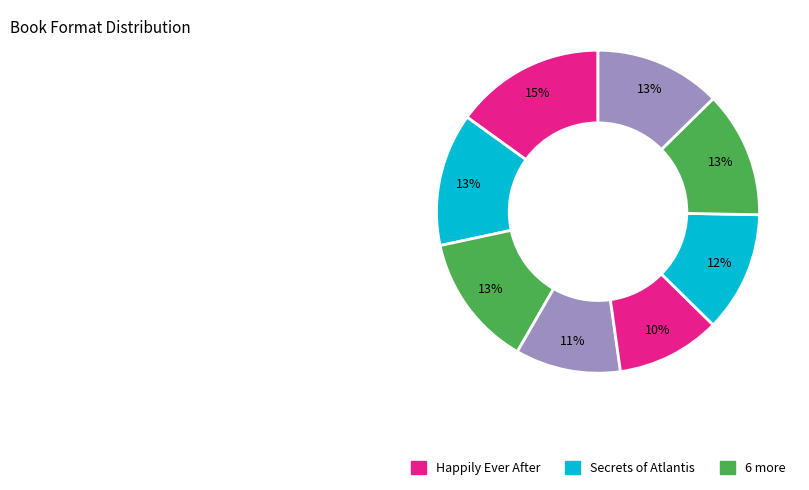

How many segments does this pie chart have?

8